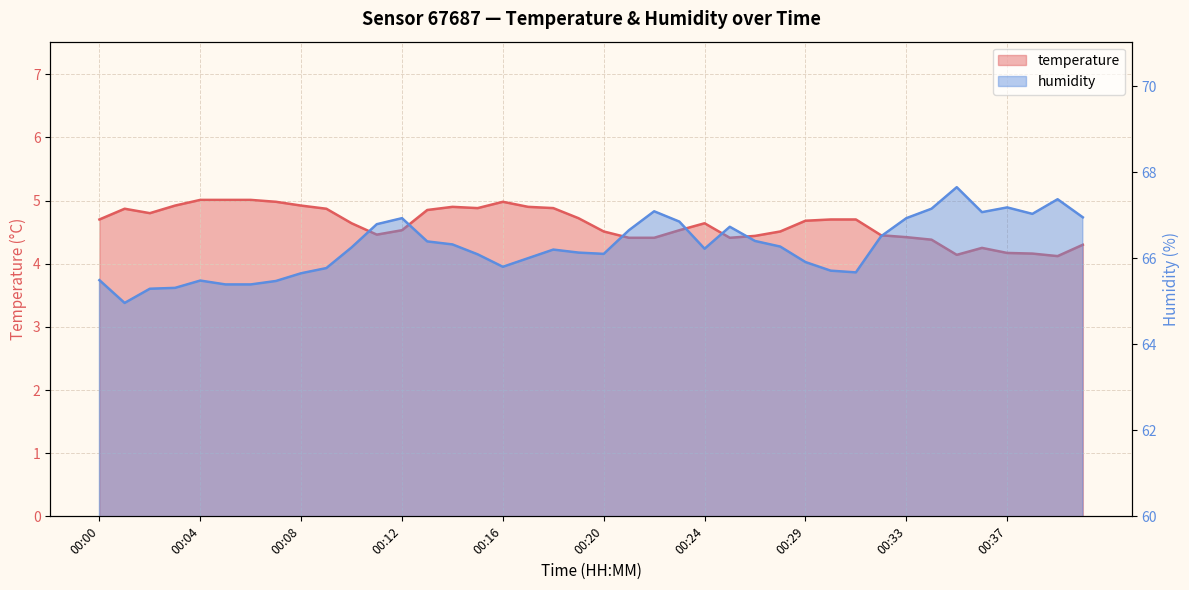

The temperature series shows 4.4 at 00:34. True or false?

True